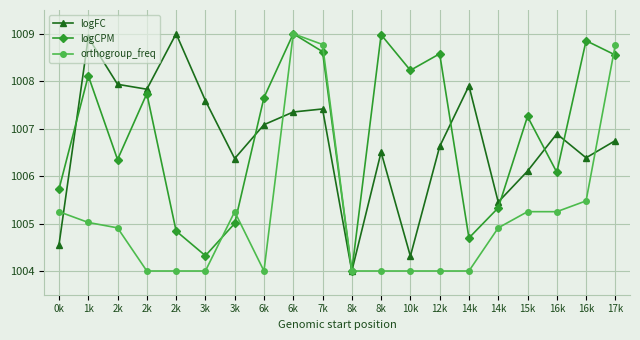

What are all the series names shown in the legend?

logFC, logCPM, orthogroup_freq